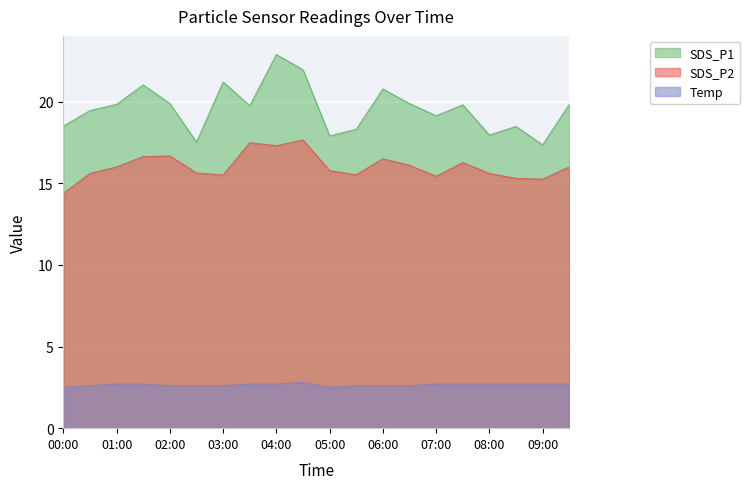

Reading left to right, what are all the values shown in this chart?

SDS_P1: 18.5	19.4	19.8	21.0	19.9	17.5	21.2	19.8	22.9	21.9	17.9	18.3	20.8	19.9	19.1	19.8	17.9	18.5	17.4	19.8
SDS_P2: 14.4	15.6	16.0	16.6	16.7	15.6	15.5	17.5	17.3	17.6	15.8	15.5	16.5	16.1	15.4	16.3	15.6	15.3	15.2	16.0
Temp: 2.5	2.6	2.7	2.7	2.6	2.6	2.6	2.7	2.7	2.8	2.5	2.6	2.6	2.6	2.7	2.7	2.7	2.7	2.7	2.7